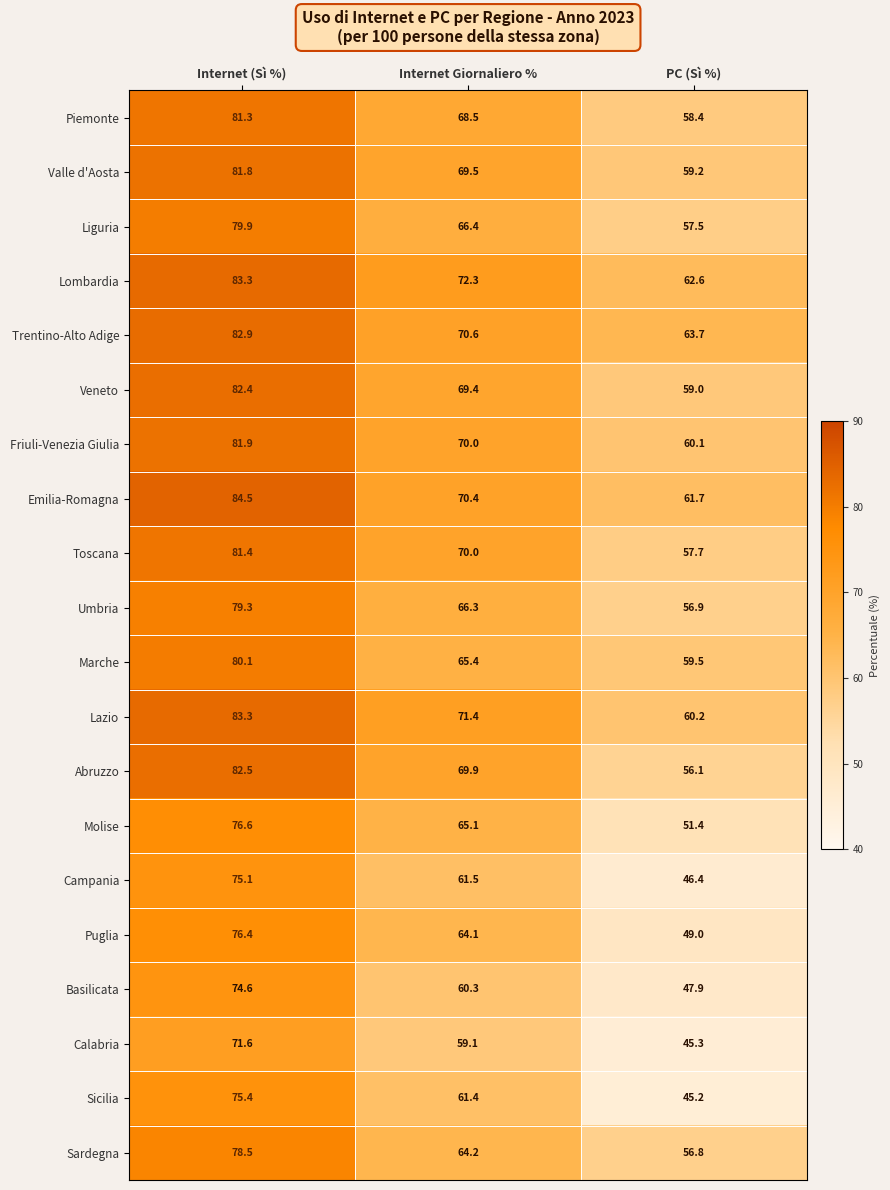

Which series has the largest range (max minus min)?

Sicilia